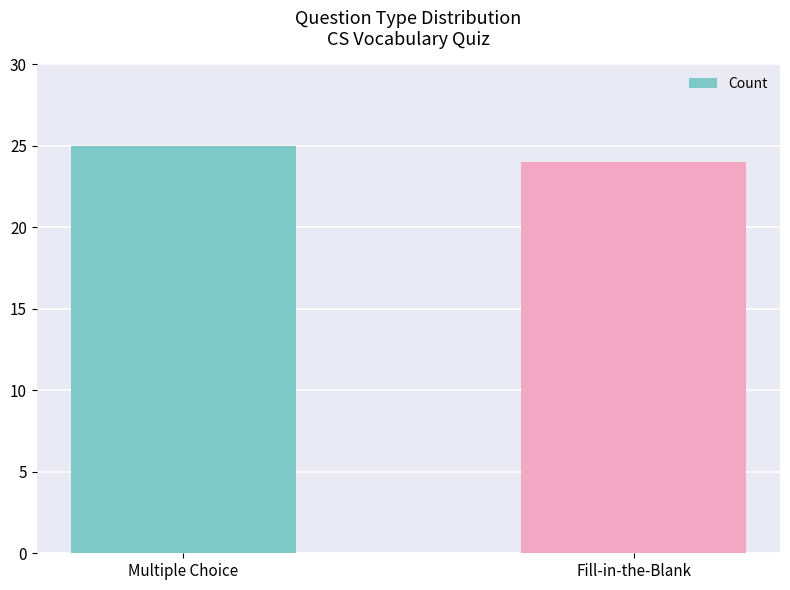

How many distinct data groups are displayed?

1